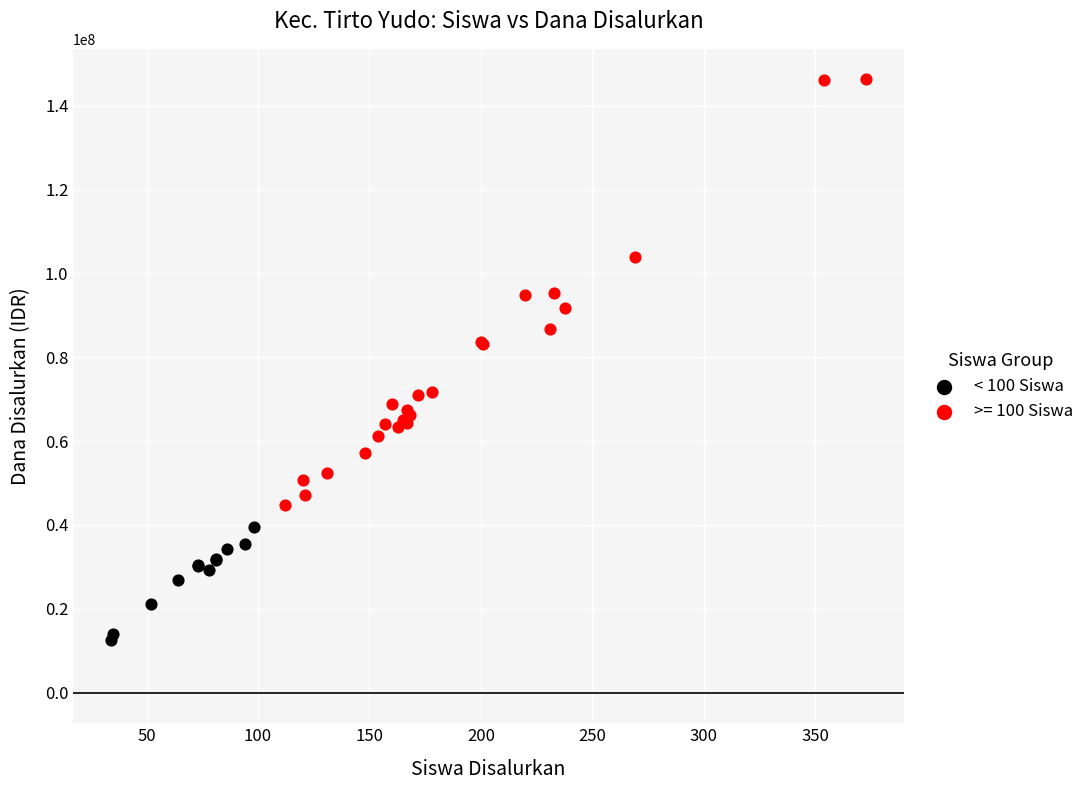

Which series reaches the maximum Y coordinate?

>= 100 Siswa